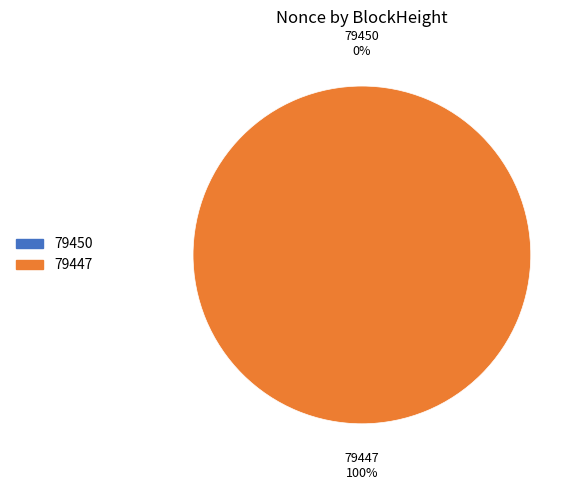

Does 79450 represent more than half of the total?

No